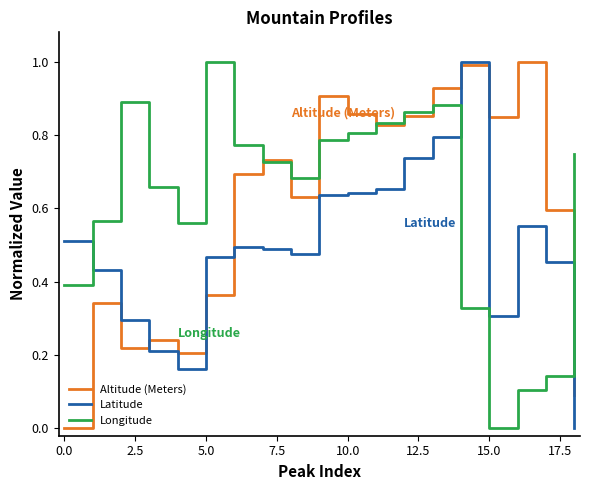

Reading right to left, list all the values displayed in this chart.

Altitude (Meters): 0.1	0.6	0.6	1.0	1.0	0.8	0.8	1.0	1.0	0.9	0.9	0.9	0.9	0.8	0.8	0.9	0.9	0.9	0.9	0.6	0.6	0.7	0.7	0.7	0.7	0.4	0.4	0.2	0.2	0.2	0.2	0.2	0.2	0.3	0.3	0.0	0.0
Latitude: 0.0	0.5	0.5	0.6	0.6	0.3	0.3	1.0	1.0	0.8	0.8	0.7	0.7	0.7	0.7	0.6	0.6	0.6	0.6	0.5	0.5	0.5	0.5	0.5	0.5	0.5	0.5	0.2	0.2	0.2	0.2	0.3	0.3	0.4	0.4	0.5	0.5
Longitude: 0.7	0.1	0.1	0.1	0.1	0.0	0.0	0.3	0.3	0.9	0.9	0.9	0.9	0.8	0.8	0.8	0.8	0.8	0.8	0.7	0.7	0.7	0.7	0.8	0.8	1.0	1.0	0.6	0.6	0.7	0.7	0.9	0.9	0.6	0.6	0.4	0.4